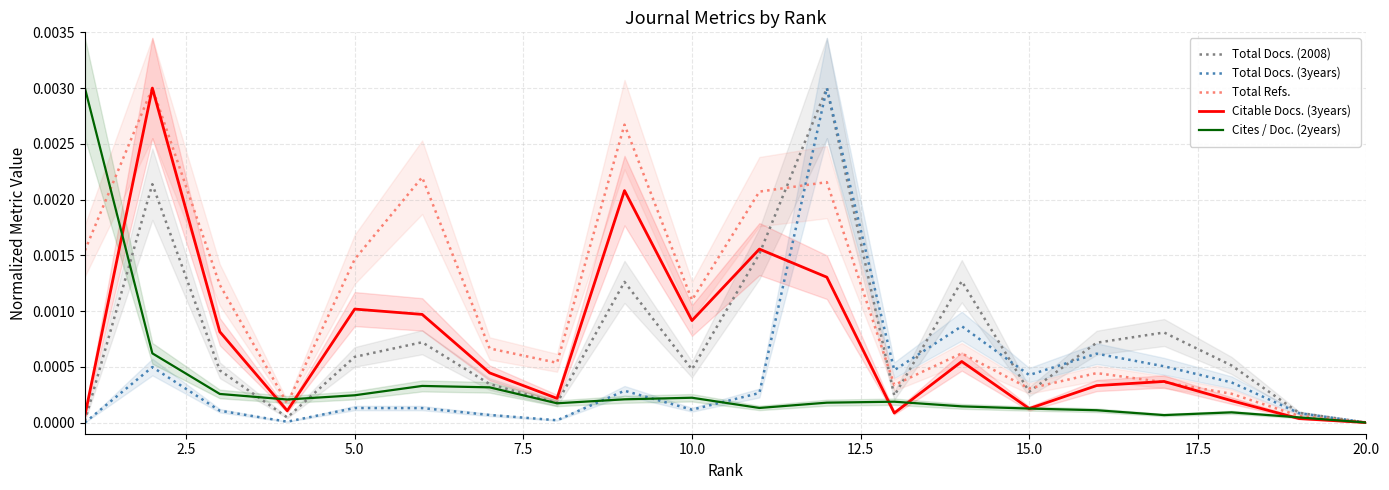

True or false: Cites / Doc. (2years) and Total Refs. cross at least once.

True